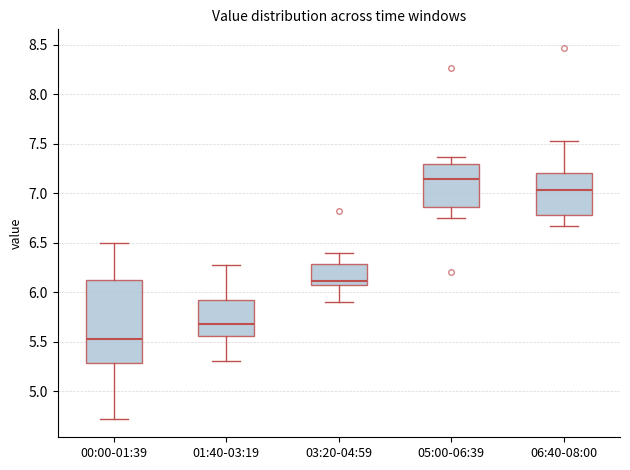

Where is the upper edge of the box for 05:00-06:39 on the y-axis? The values are not printed on the chart, so give them approximately, as read against the axis.

7.30